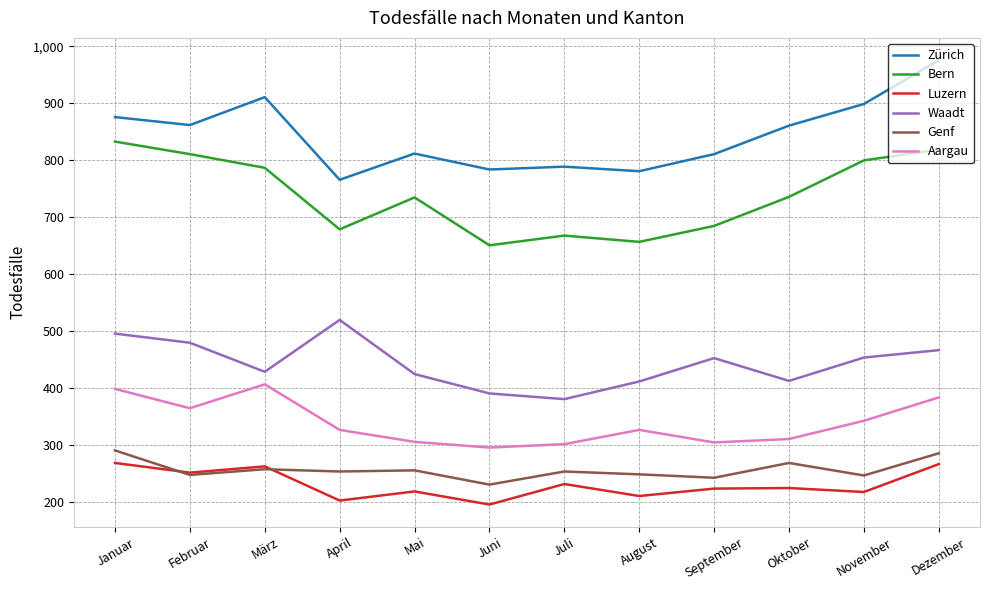

True or false: Luzern and Zürich cross at least once.

False